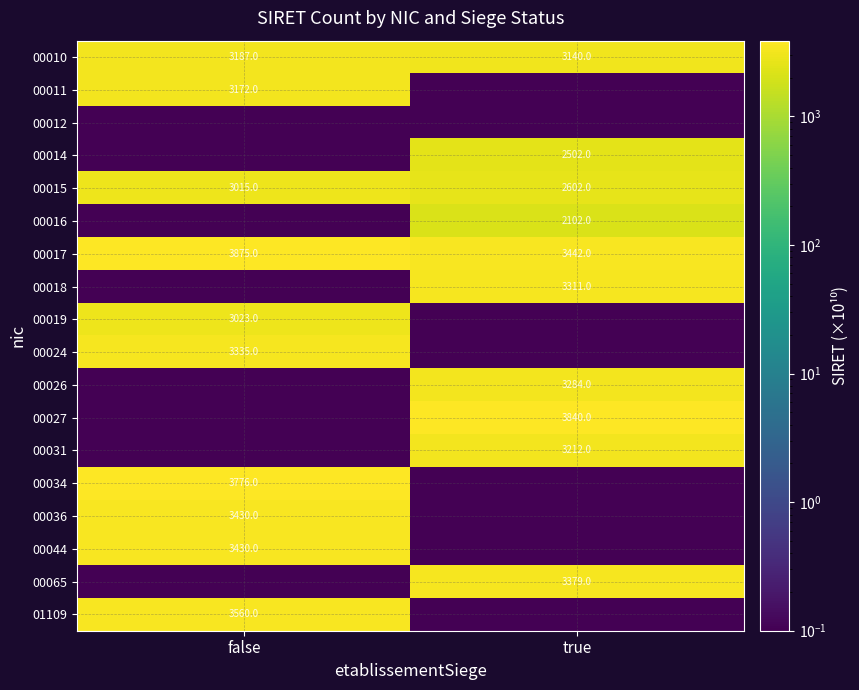

How many categories are shown in the chart?

2